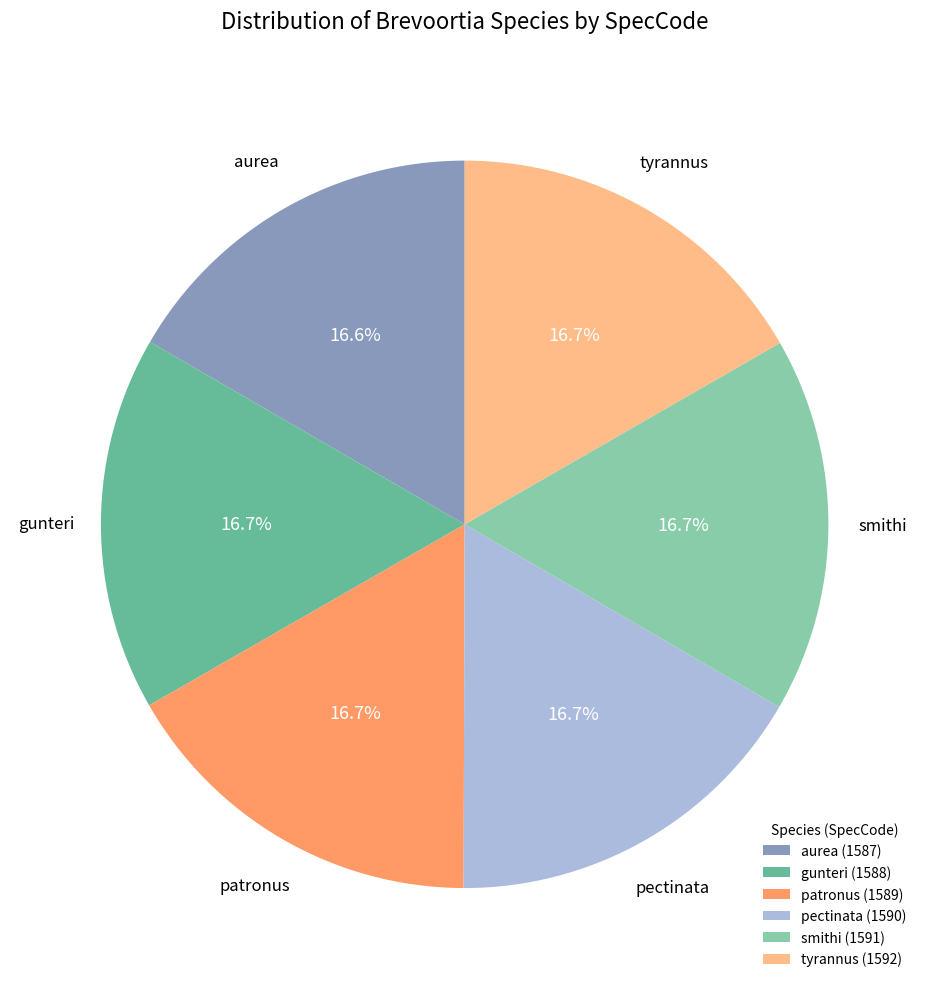

Approximately how many times larger is the value at tyrannus compared to pectinata?

1.0